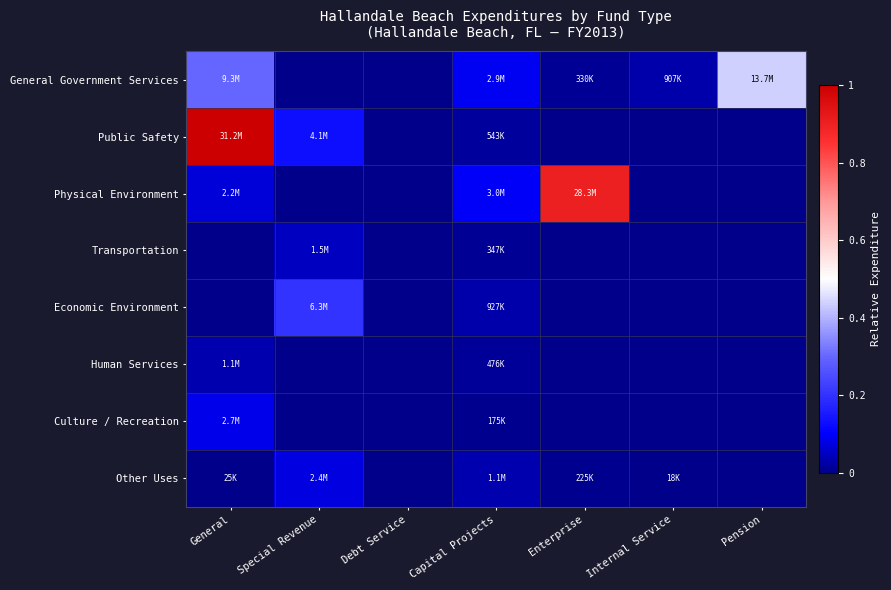

What is the total value across all series at Enterprise?

0.9